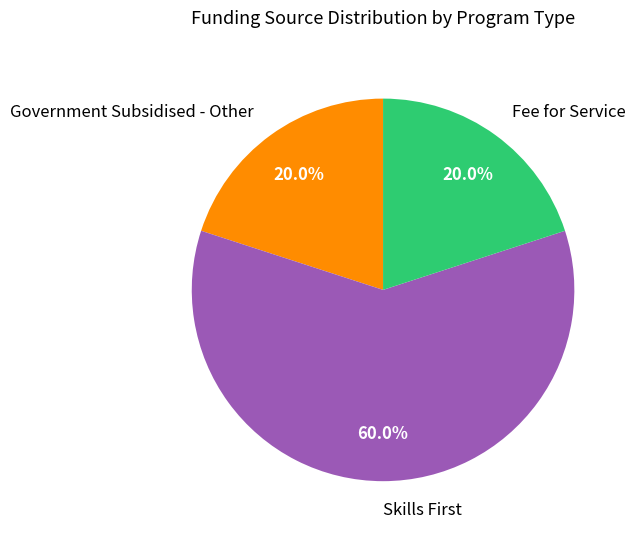

Approximately how many times larger is the value at Fee for Service compared to Government Subsidised - Other?

1.0